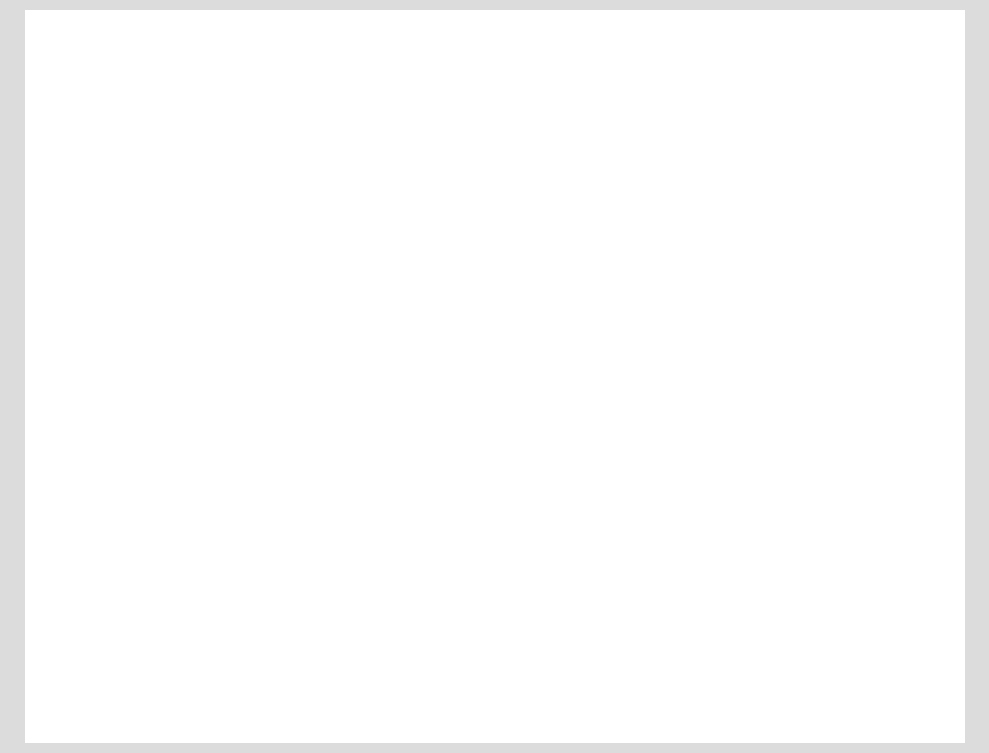

Count the number of slices in the pie.

3